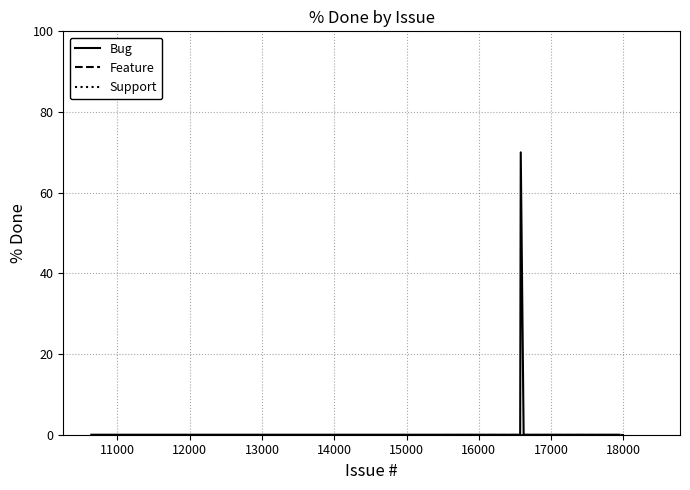

How many interior local peaks does the Bug series have?

1